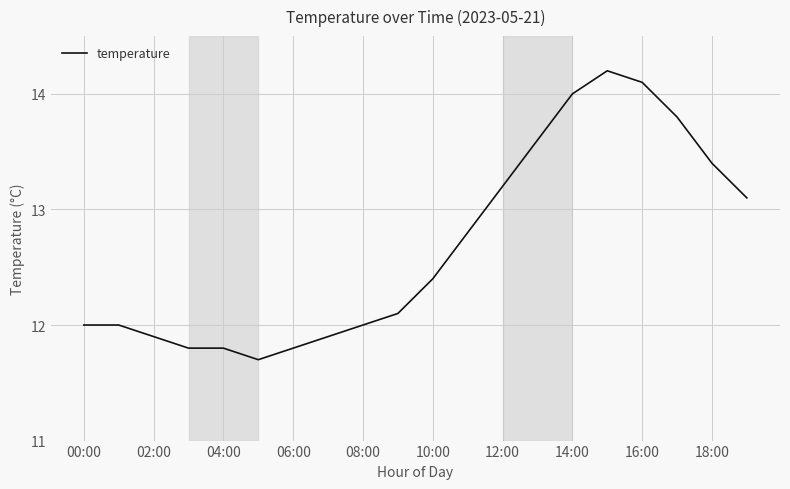

What is the greatest value displayed?

14.2